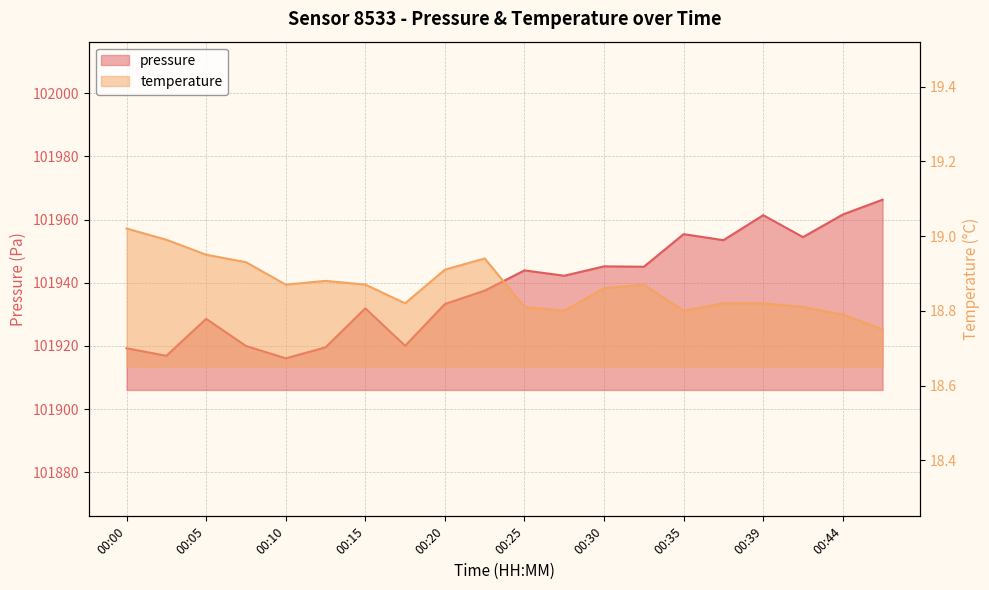

At which category does temperature reach its first local peak?

00:13